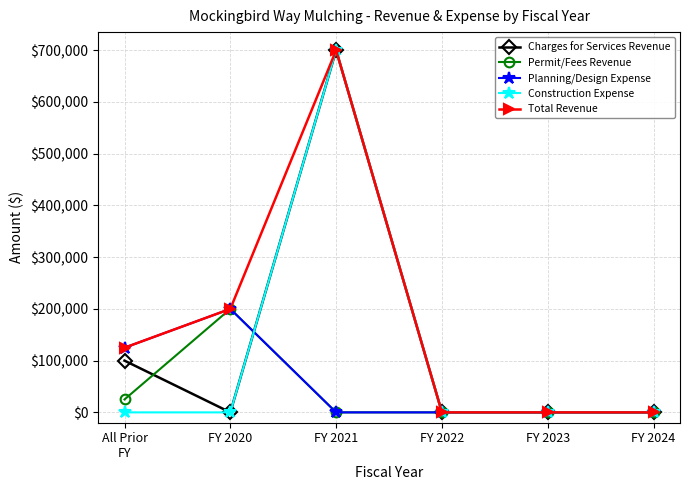

Where is the first local maximum for Permit/Fees Revenue?

FY 2020